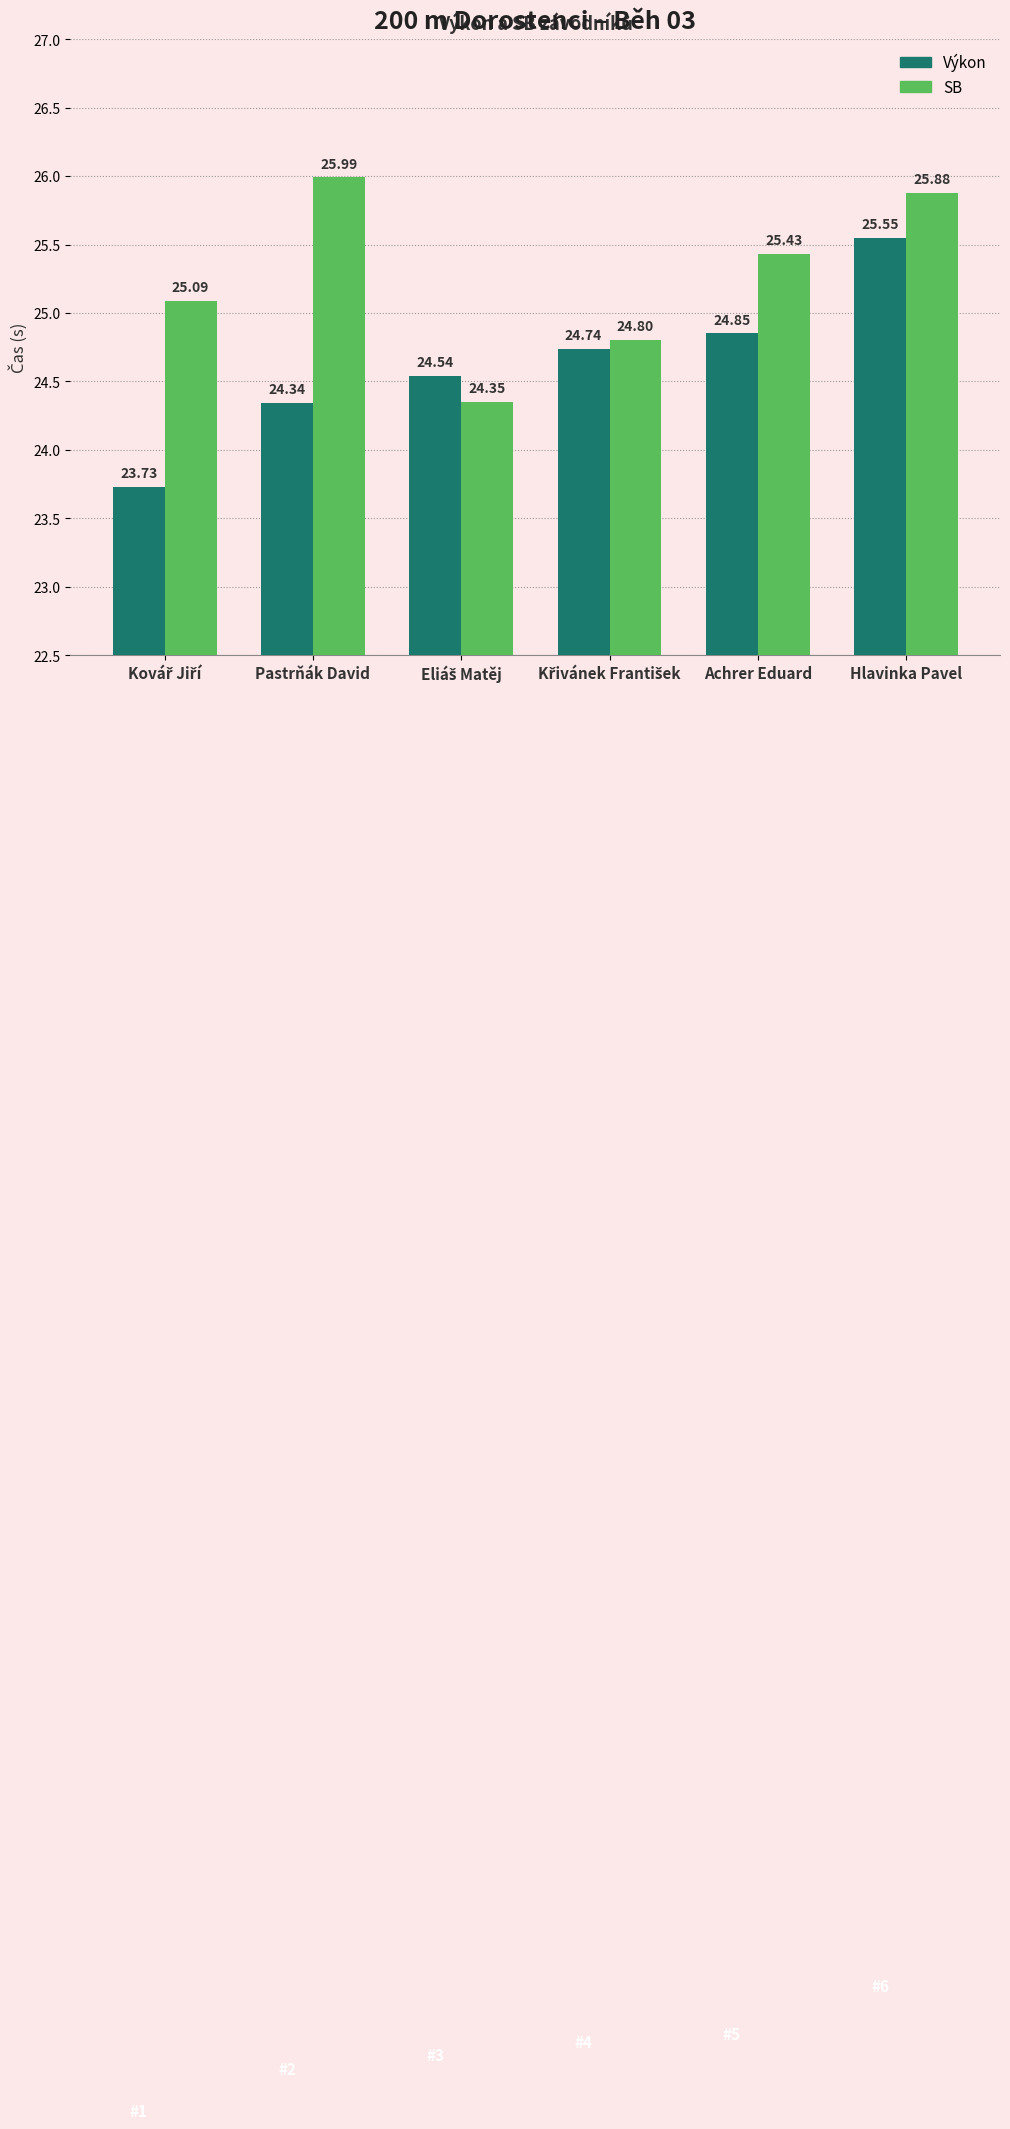

True or false: Výkon has a value of 24.3 at Pastrňák David.

True